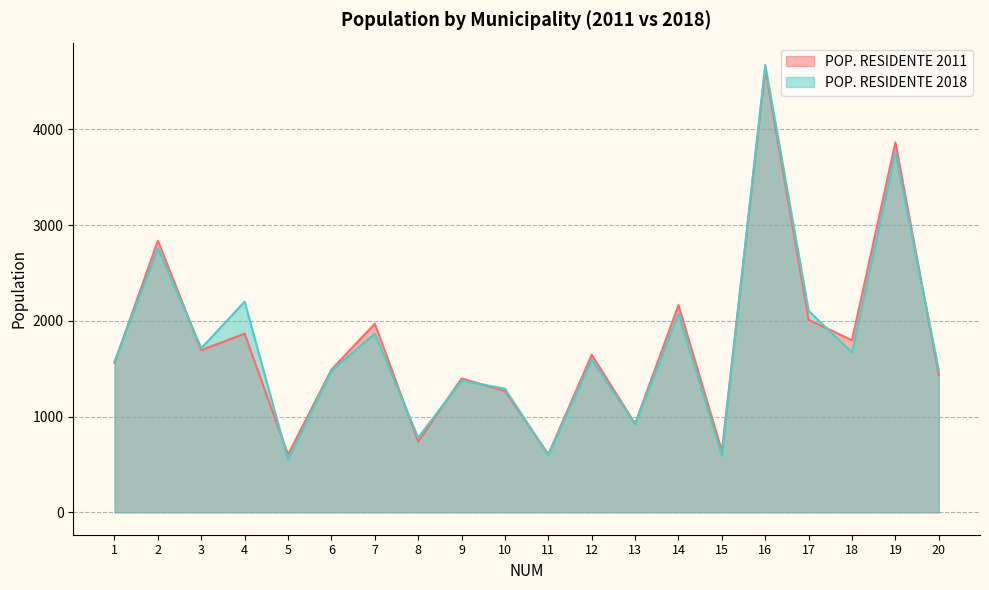

Is it true that POP. RESIDENTE 2018 equals 2105 at 17?

True